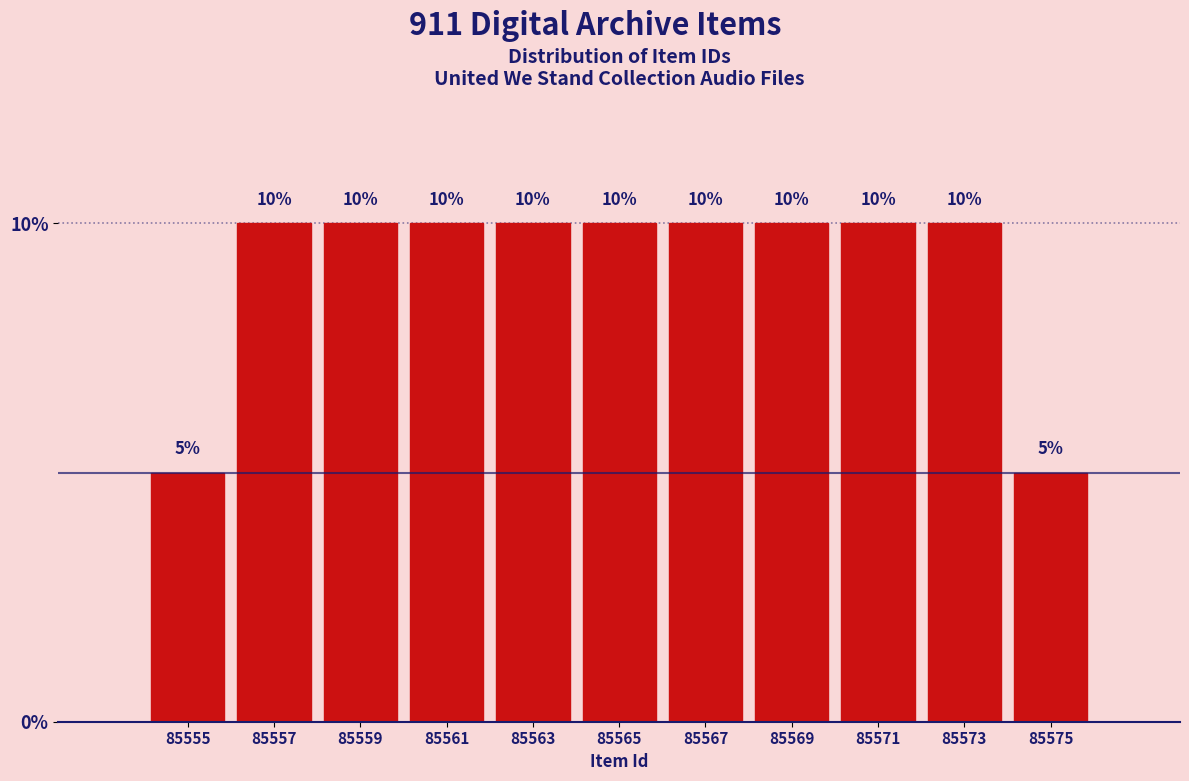

Reading left to right, transcribe this chart: for each bar, give the range it covers on the x-axis and its height.

85554 to 85556: 5
85556 to 85558: 10
85558 to 85560: 10
85560 to 85562: 10
85562 to 85564: 10
85564 to 85566: 10
85566 to 85568: 10
85568 to 85570: 10
85570 to 85572: 10
85572 to 85574: 10
85574 to 85576: 5